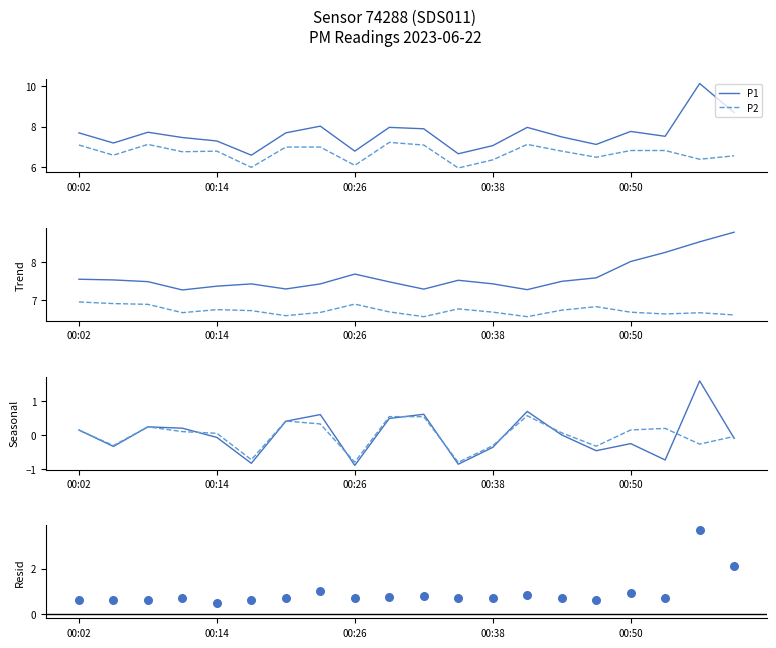

Which series contains the highest Y value?

P1